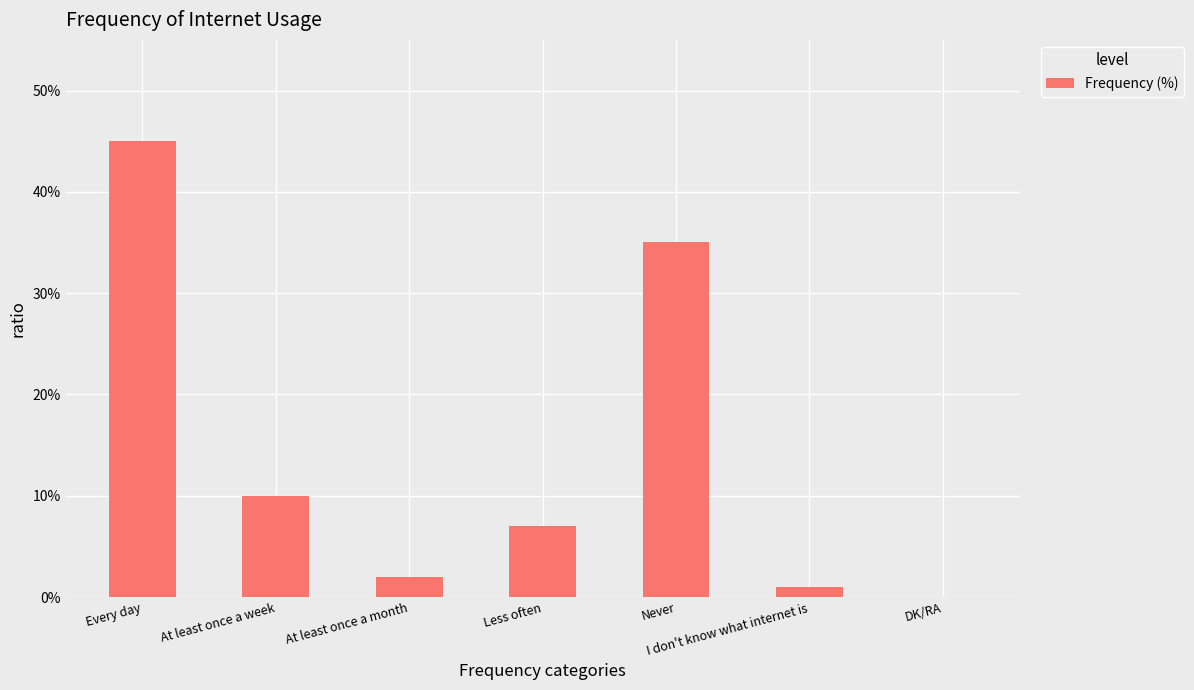

At which category does the chart reach its peak across all series?

Every day